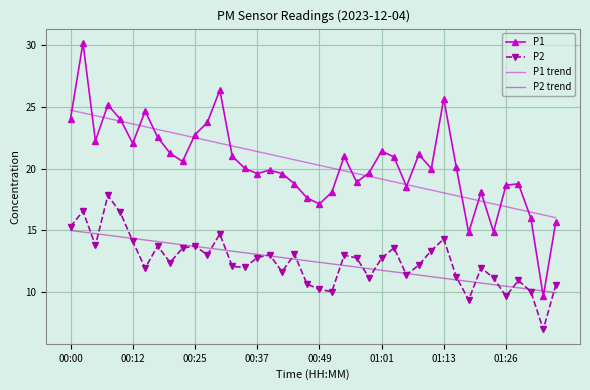

True or false: P2 and P1 trend intersect in this chart.

False